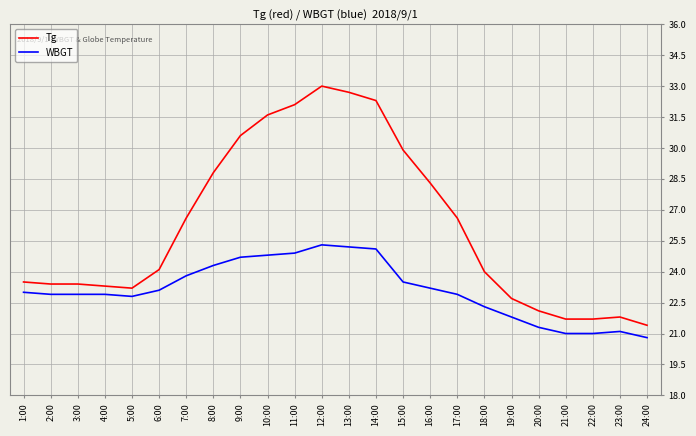

List the series in order of their peak value, highest first.

Tg, WBGT